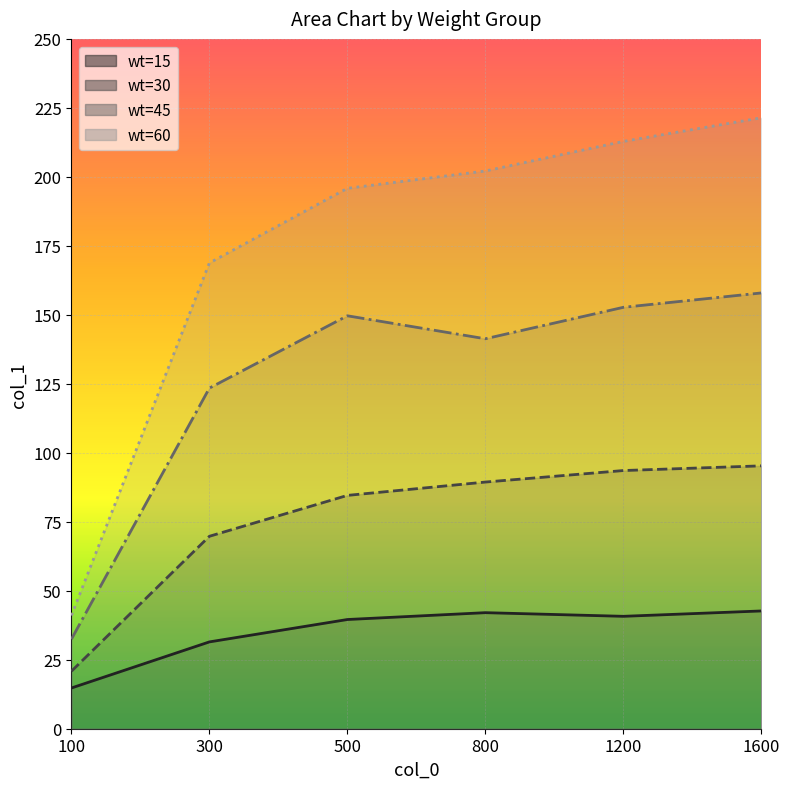

Where is the first local maximum for wt=15?

800